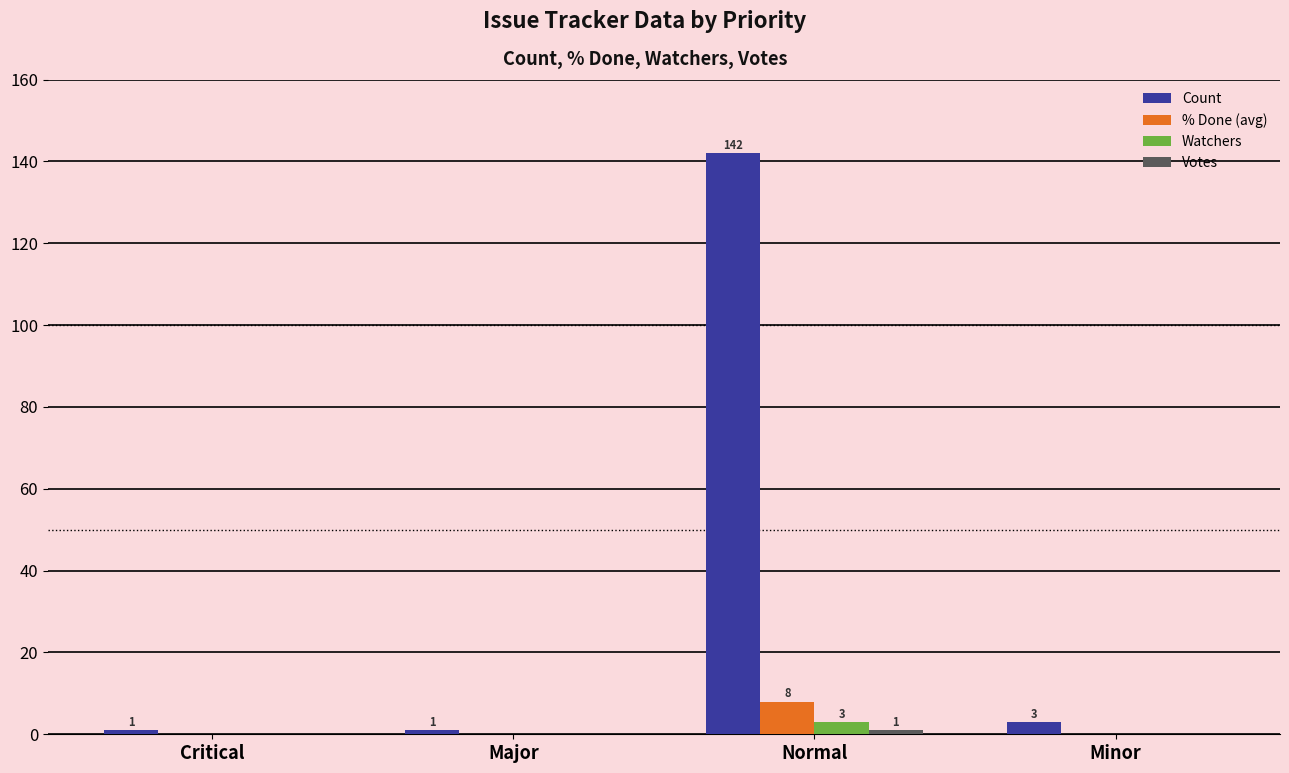

Which category has the highest value across all series?

Normal